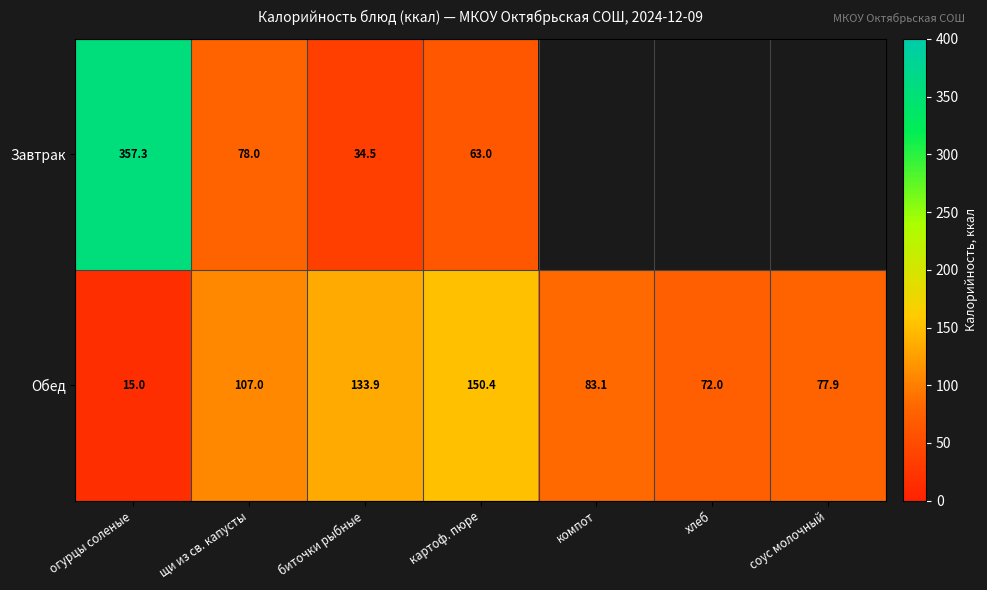

What is the greatest value displayed?

357.3